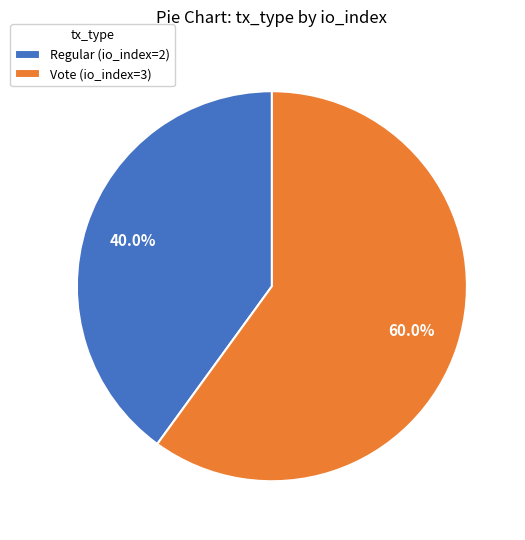

Which slice represents more than half of the pie?

Vote (io_index=3)